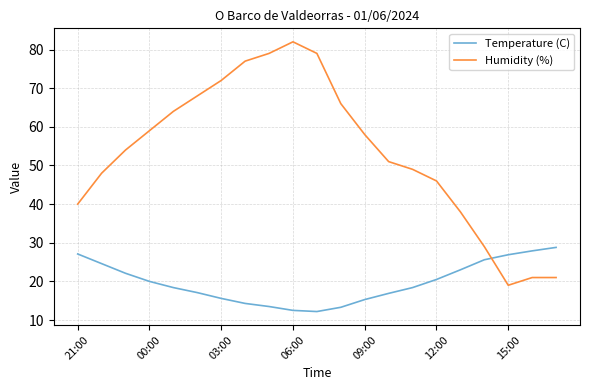

Which series has the widest spread of values?

Humidity (%)